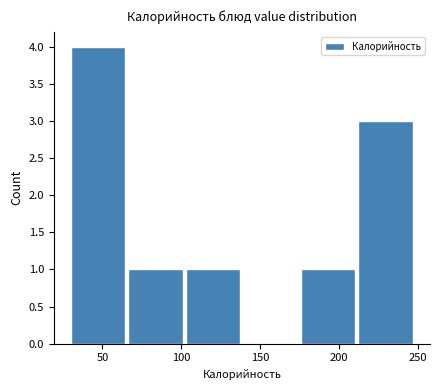

Which range on the x-axis has the tallest bar?

30 to 65